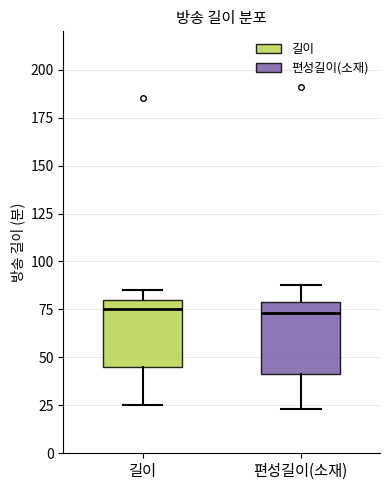

Reading left to right, read every box against the y-axis: the position of its median line, the range the box covers, and the ends of its whiskers. The values are not printed on the chart, so give them approximately, as read against the axis.

길이: median 75, box 45 to 80, whiskers 25 to 85
편성길이(소재): median 75, box 40 to 80, whiskers 25 to 90